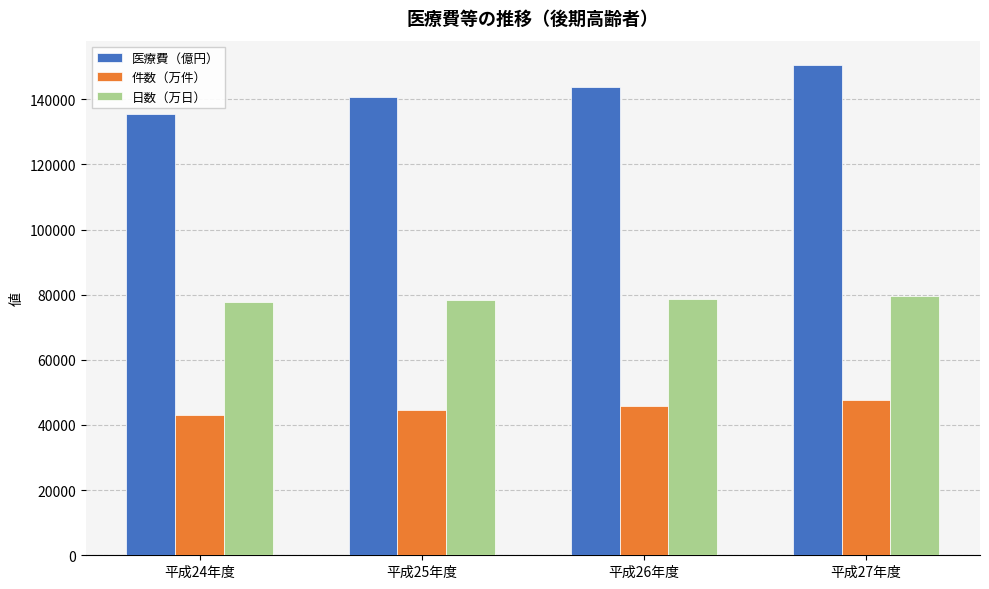

Are the bars grouped side by side (vs. stacked)?

Yes